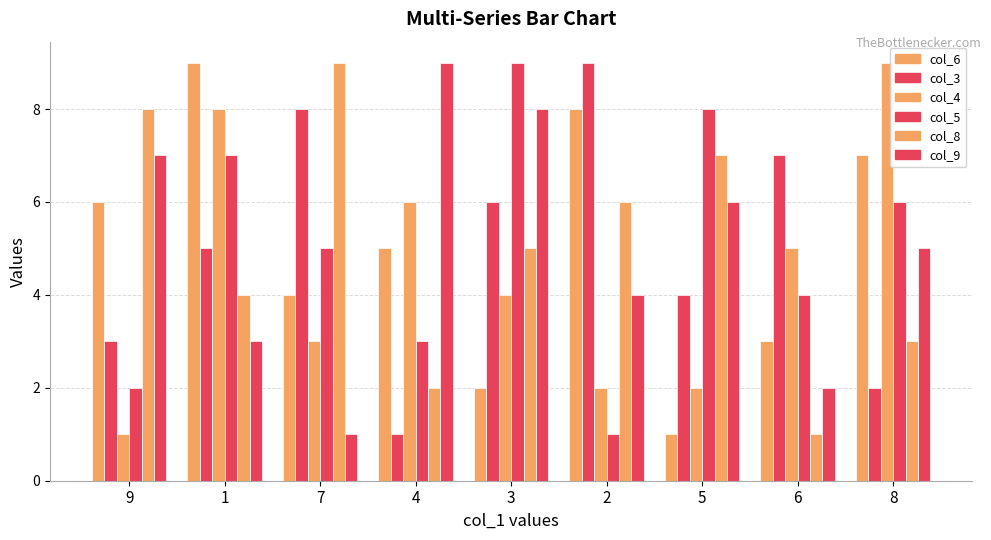

Which series has the largest total across all categories?

col_6